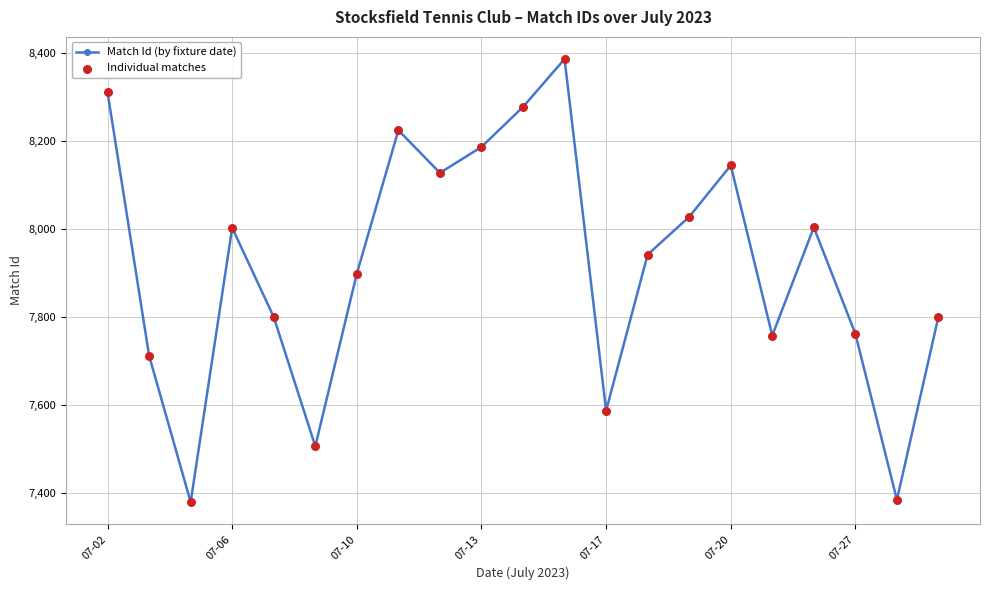

How many interior local peaks (higher than both neighbors) does the data have?

5